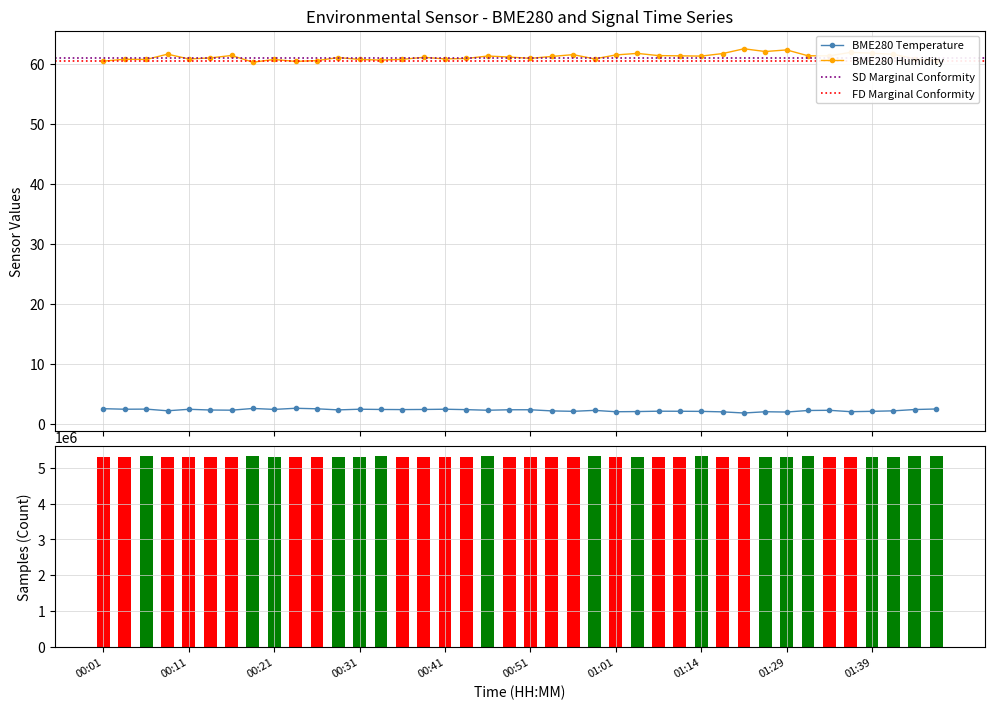

Rank the series by their average value, from highest to lowest.

BME280_humidity, BME280_temperature